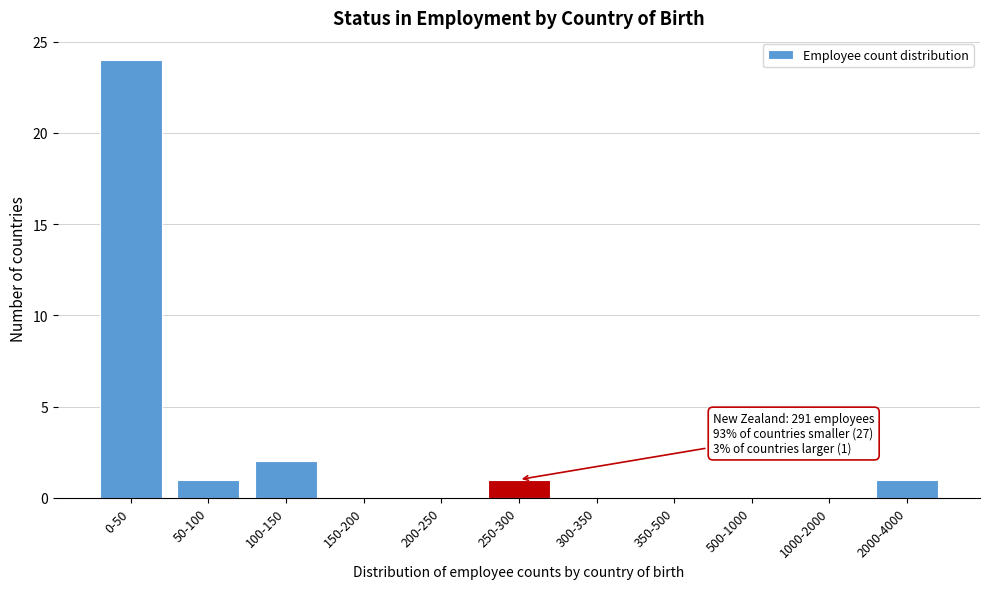

Reading left to right, list all the values displayed in this chart.

0-50=24	50-100=1	100-150=2	150-200=0	200-250=0	250-300=1	300-350=0	350-500=0	500-1000=0	1000-2000=0	2000-4000=1